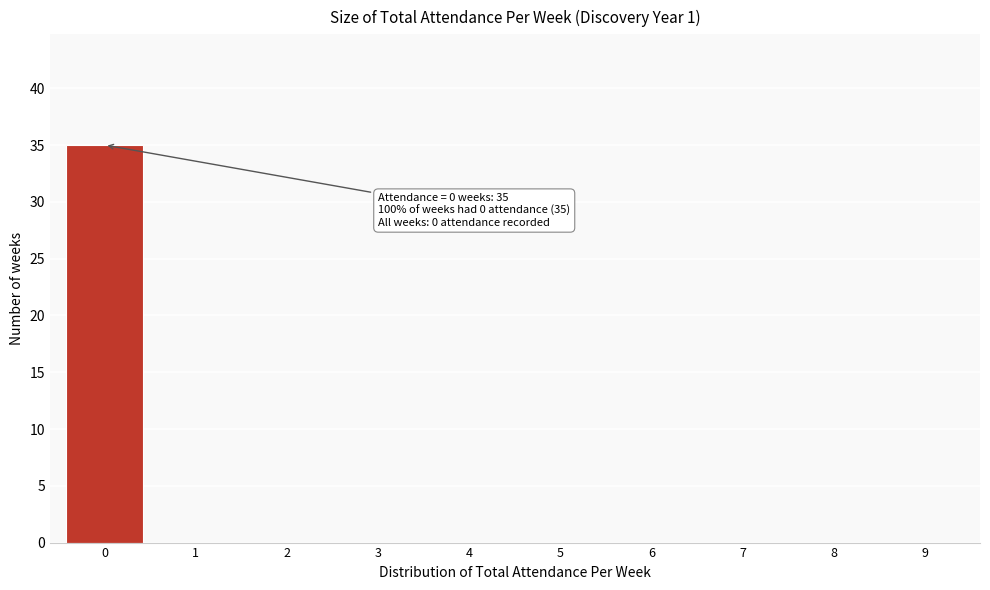

Reading left to right, what are all the values shown in this chart?

0=35	1=0	2=0	3=0	4=0	5=0	6=0	7=0	8=0	9=0